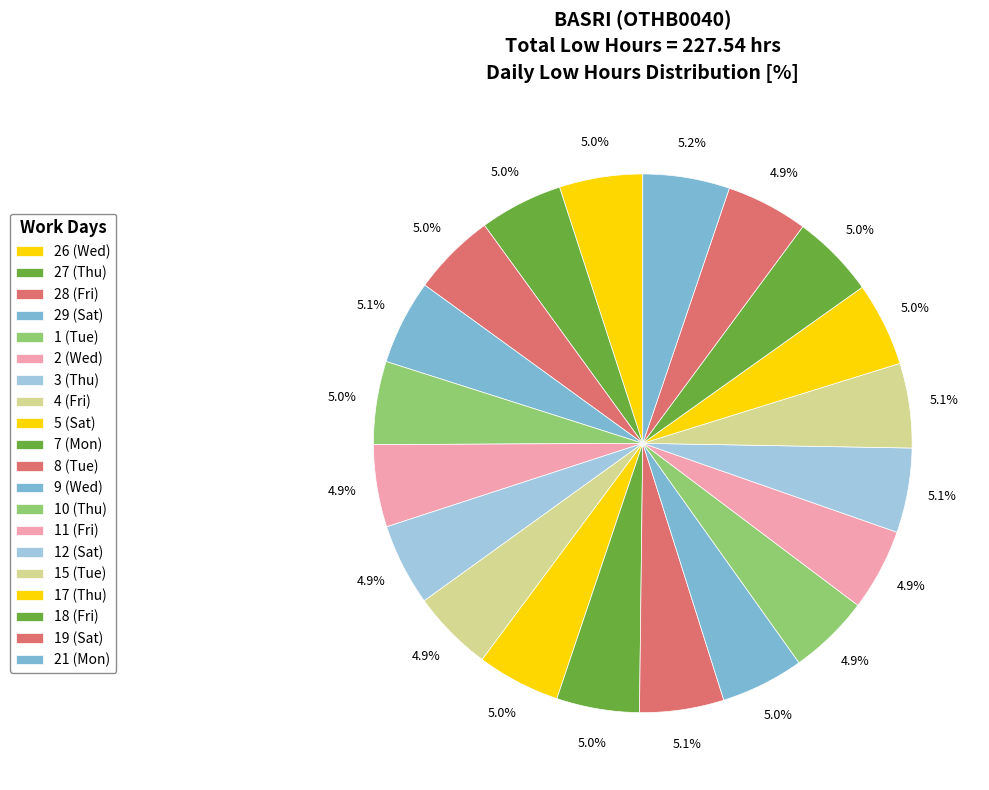

To the nearest percent, what percentage of the pie is 2 (Wed)?

5%